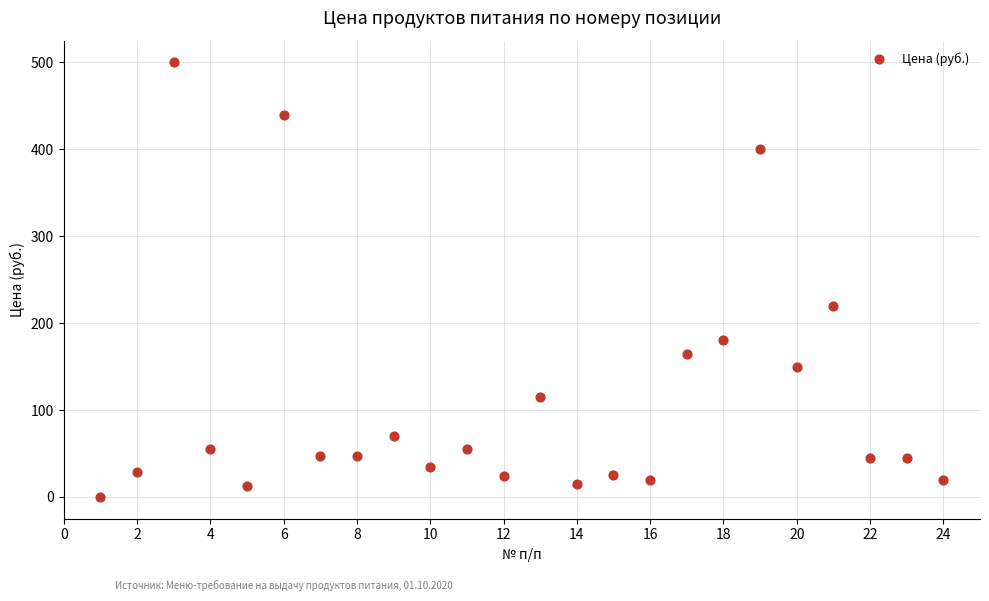

What Y value in the scatter plot is closest to 250?

220.0